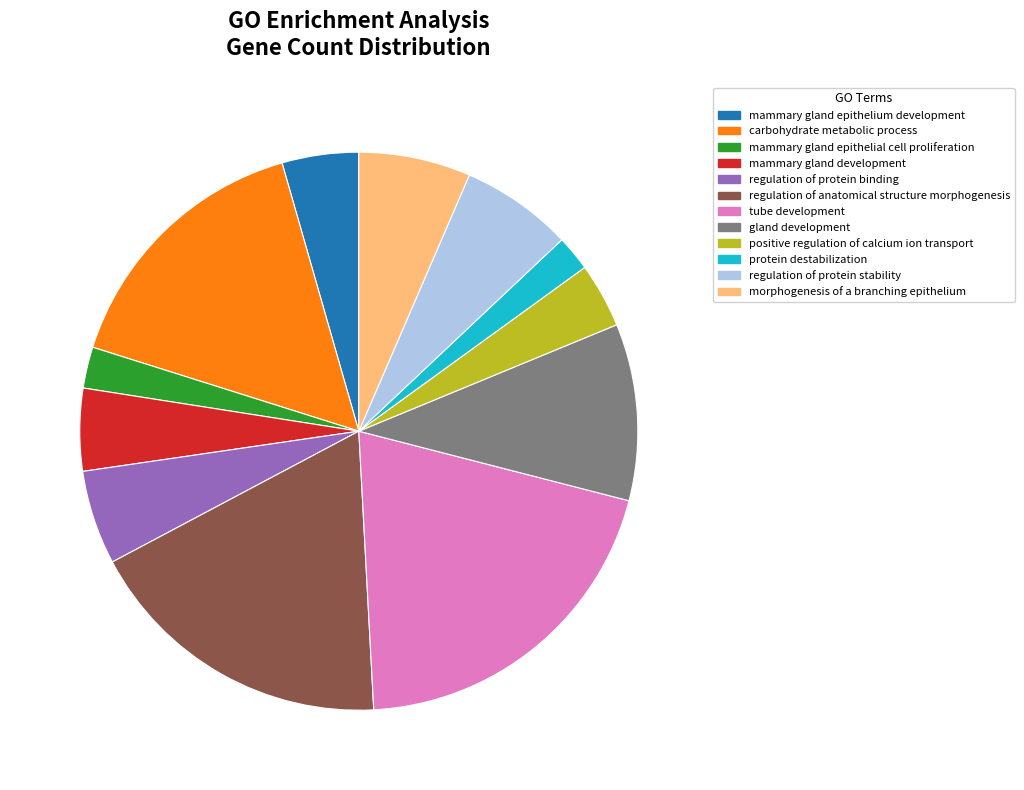

How many segments does this pie chart have?

12